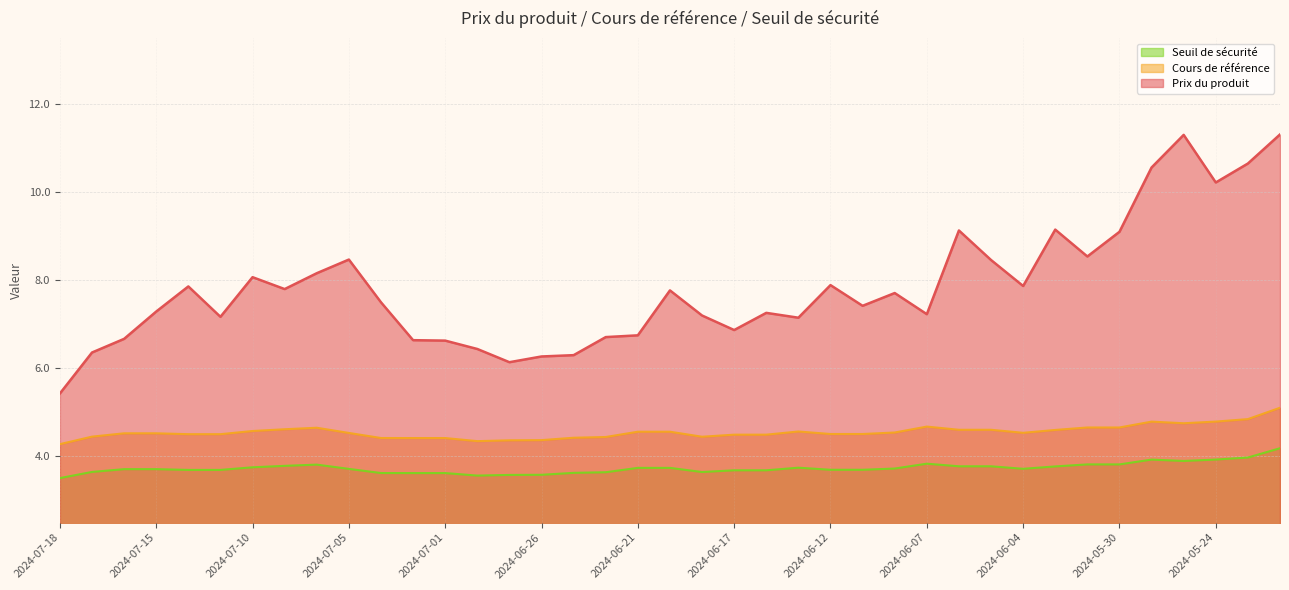

Reading right to left, what are all the values shown in this chart?

Prix du produit: 2024-05-22=11.3	2024-05-23=10.7	2024-05-24=10.2	2024-05-28=11.3	2024-05-29=10.6	2024-05-30=9.1	2024-05-31=8.5	2024-06-03=9.2	2024-06-04=7.9	2024-06-05=8.5	2024-06-06=9.1	2024-06-07=7.2	2024-06-10=7.7	2024-06-11=7.4	2024-06-12=7.9	2024-06-13=7.2	2024-06-14=7.3	2024-06-17=6.9	2024-06-18=7.2	2024-06-20=7.8	2024-06-21=6.8	2024-06-24=6.7	2024-06-25=6.3	2024-06-26=6.3	2024-06-27=6.1	2024-06-28=6.4	2024-07-01=6.6	2024-07-02=6.6	2024-07-03=7.5	2024-07-05=8.5	2024-07-08=8.2	2024-07-09=7.8	2024-07-10=8.1	2024-07-11=7.2	2024-07-12=7.9	2024-07-15=7.3	2024-07-16=6.7	2024-07-17=6.4	2024-07-18=5.4
Cours de référence: 2024-05-22=5.1	2024-05-23=4.8	2024-05-24=4.8	2024-05-28=4.8	2024-05-29=4.8	2024-05-30=4.7	2024-05-31=4.7	2024-06-03=4.6	2024-06-04=4.5	2024-06-05=4.6	2024-06-06=4.6	2024-06-07=4.7	2024-06-10=4.5	2024-06-11=4.5	2024-06-12=4.5	2024-06-13=4.6	2024-06-14=4.5	2024-06-17=4.5	2024-06-18=4.4	2024-06-20=4.6	2024-06-21=4.6	2024-06-24=4.4	2024-06-25=4.4	2024-06-26=4.4	2024-06-27=4.4	2024-06-28=4.3	2024-07-01=4.4	2024-07-02=4.4	2024-07-03=4.4	2024-07-05=4.5	2024-07-08=4.7	2024-07-09=4.6	2024-07-10=4.6	2024-07-11=4.5	2024-07-12=4.5	2024-07-15=4.5	2024-07-16=4.5	2024-07-17=4.5	2024-07-18=4.3
Seuil de sécurité: 2024-05-22=4.2	2024-05-23=4.0	2024-05-24=3.9	2024-05-28=3.9	2024-05-29=3.9	2024-05-30=3.8	2024-05-31=3.8	2024-06-03=3.8	2024-06-04=3.7	2024-06-05=3.8	2024-06-06=3.8	2024-06-07=3.8	2024-06-10=3.7	2024-06-11=3.7	2024-06-12=3.7	2024-06-13=3.7	2024-06-14=3.7	2024-06-17=3.7	2024-06-18=3.6	2024-06-20=3.7	2024-06-21=3.7	2024-06-24=3.6	2024-06-25=3.6	2024-06-26=3.6	2024-06-27=3.6	2024-06-28=3.6	2024-07-01=3.6	2024-07-02=3.6	2024-07-03=3.6	2024-07-05=3.7	2024-07-08=3.8	2024-07-09=3.8	2024-07-10=3.8	2024-07-11=3.7	2024-07-12=3.7	2024-07-15=3.7	2024-07-16=3.7	2024-07-17=3.6	2024-07-18=3.5